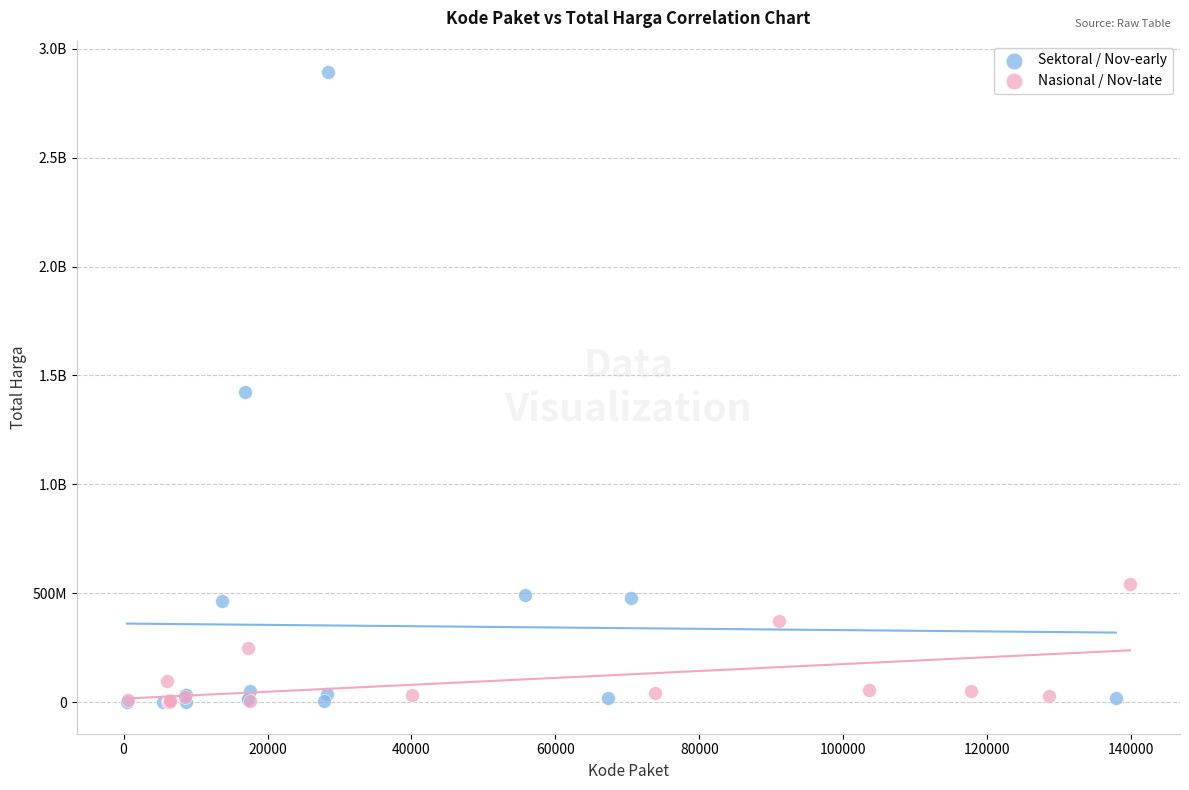

What are all the series names shown in the legend?

Sektoral / Nov-early, Nasional / Nov-late